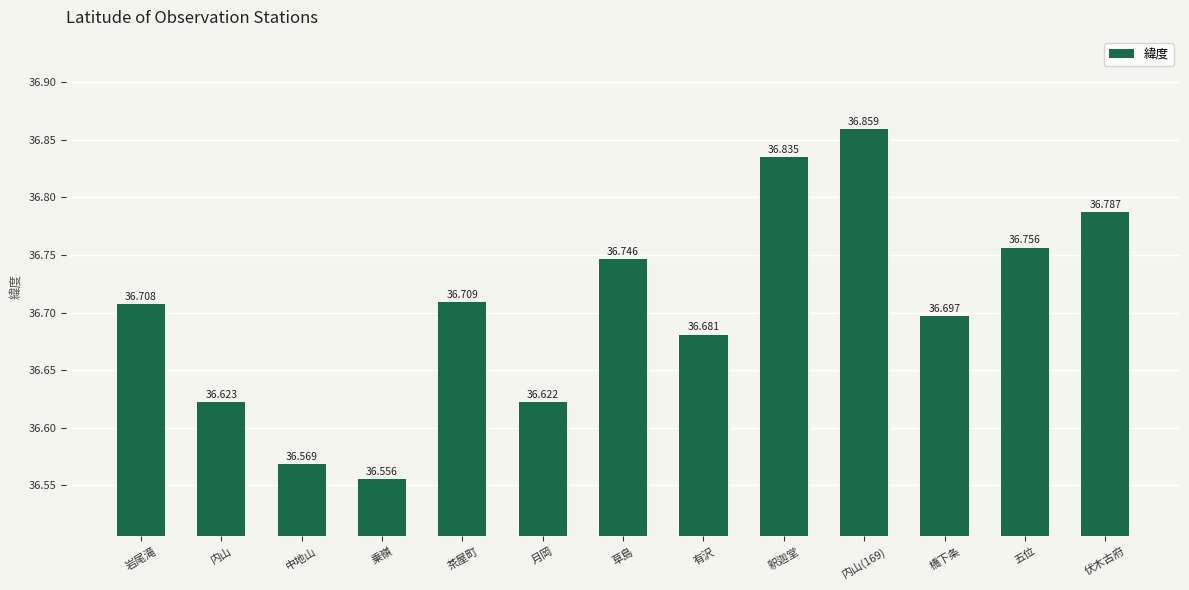

Reading left to right, what are all the values shown in this chart?

36.7	36.6	36.6	36.6	36.7	36.6	36.7	36.7	36.8	36.9	36.7	36.8	36.8